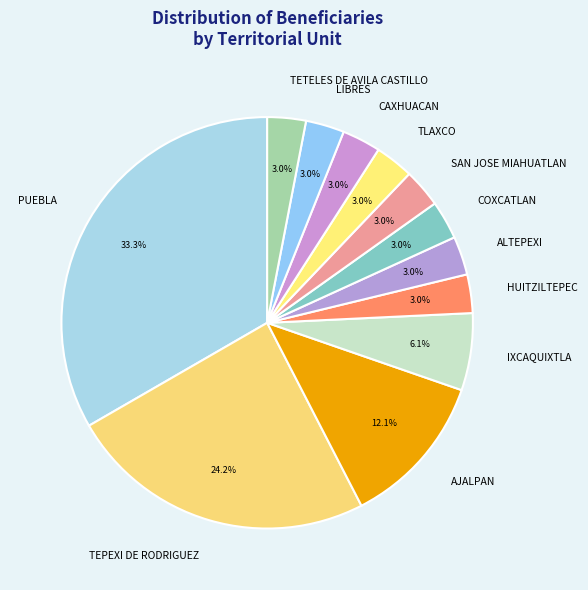

Which category has the biggest portion of the pie?

PUEBLA